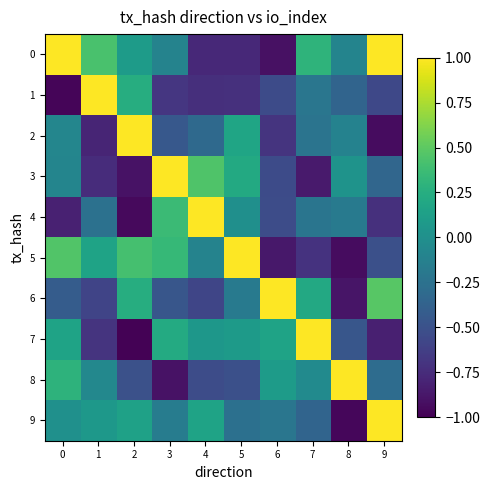

Which series changed the most between 2 and 8?

8